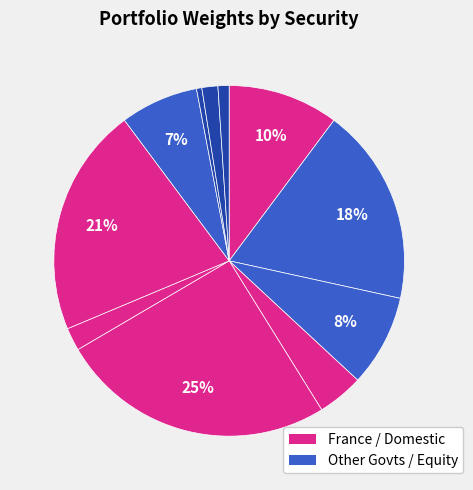

How many segments does this pie chart have?

11